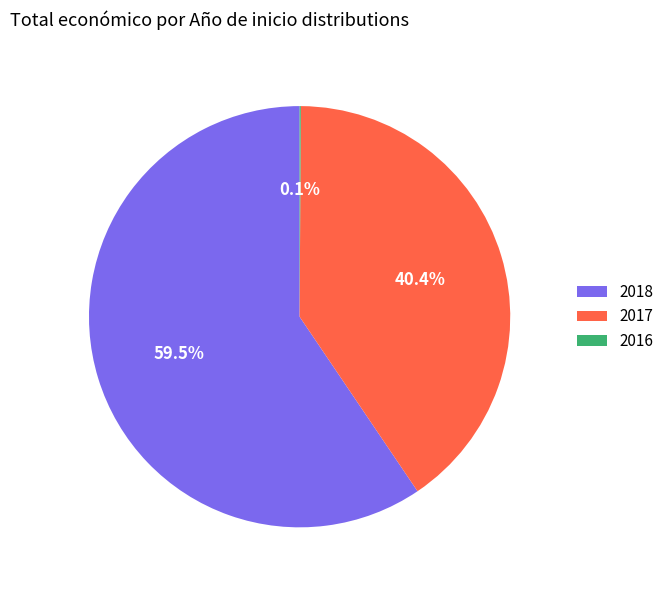

Approximately how many times larger is the value at 2017 compared to 2018?

0.7